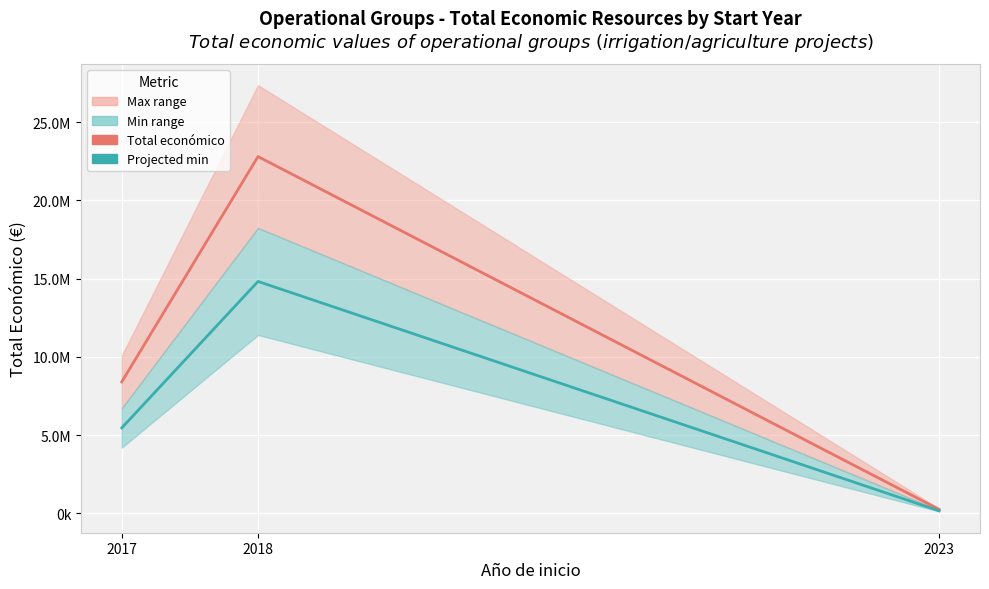

The value of Projected min at 2018 is 14821177.8. True or false?

True